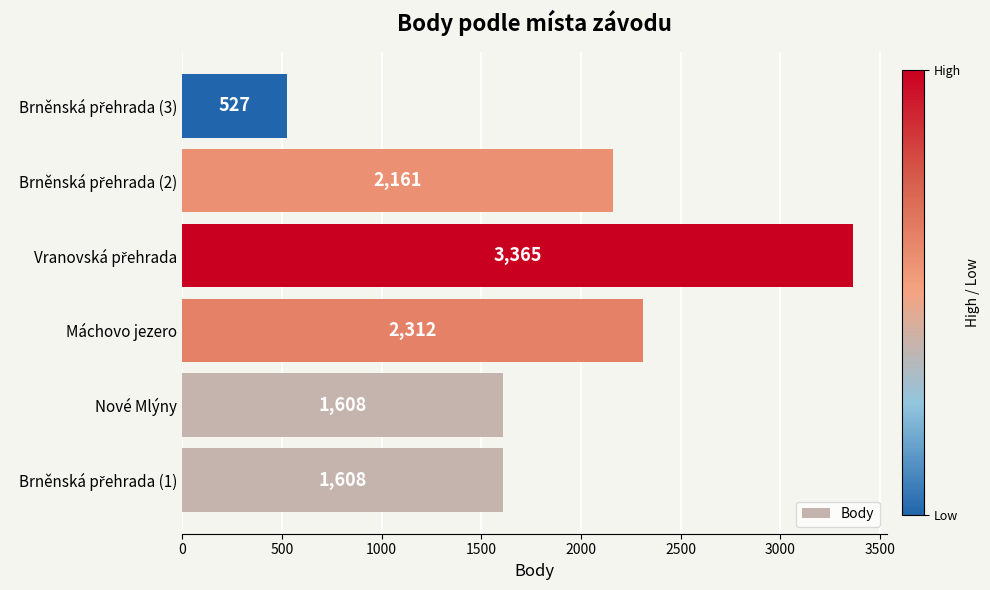

What is the change in value from Nové Mlýny to Máchovo jezero?

+704